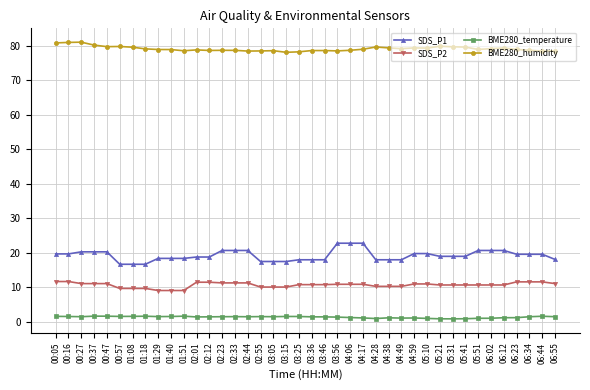

What is the sum of the BME280_temperature values at 06:23 and 04:28?

2.2